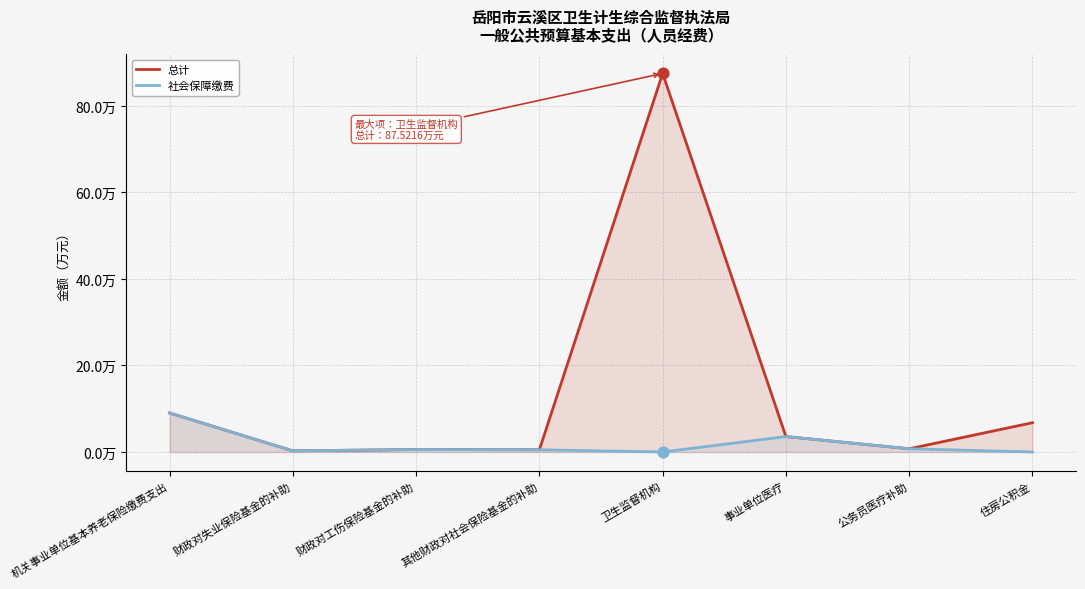

What is the total value across all series at 其他财政对社会保险基金的补助?

1.0